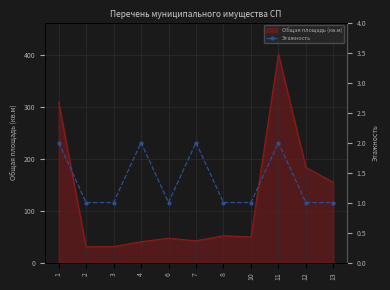

At which label does Общая площадь (кв.м) line first exceed 49?

1